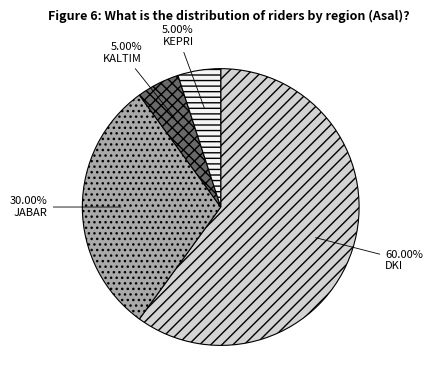

What percentage is the DKI slice, to the nearest percent?

60%